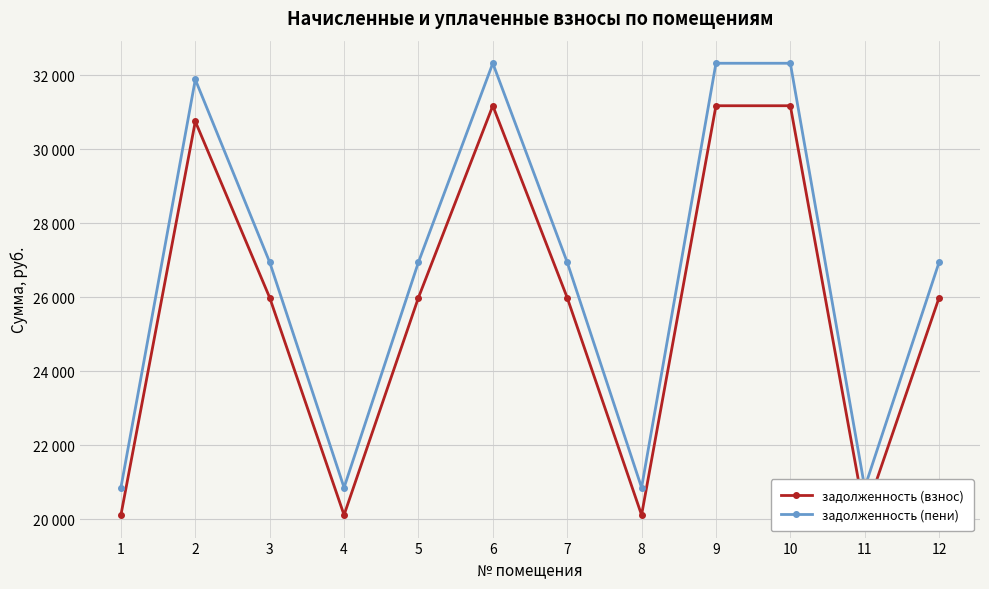

Which has a higher value, 10 or 12?

10